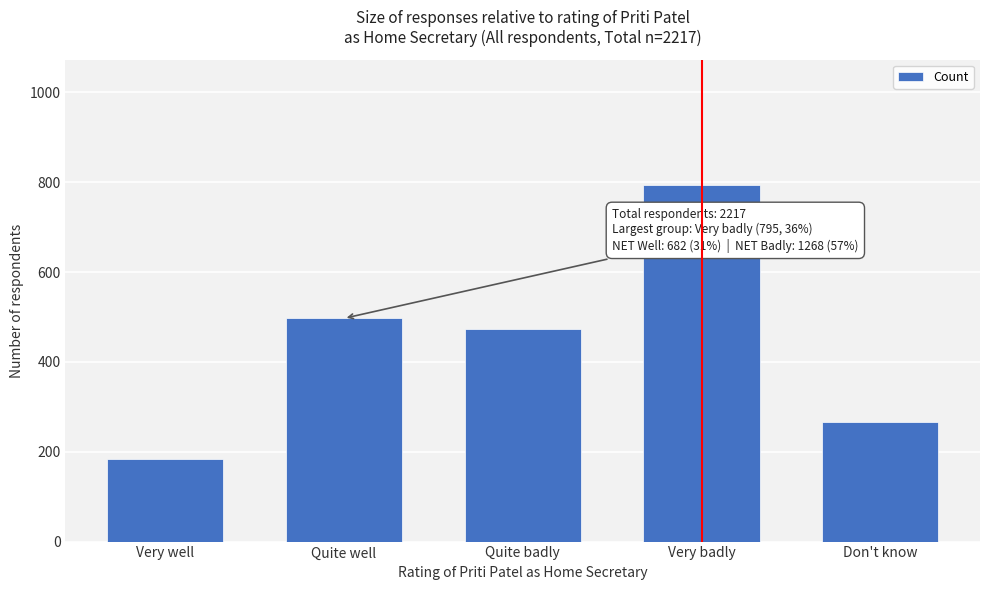

Reading left to right, extract all data points from this chart.

Very well=184	Quite well=497	Quite badly=474	Very badly=795	Don't know=267